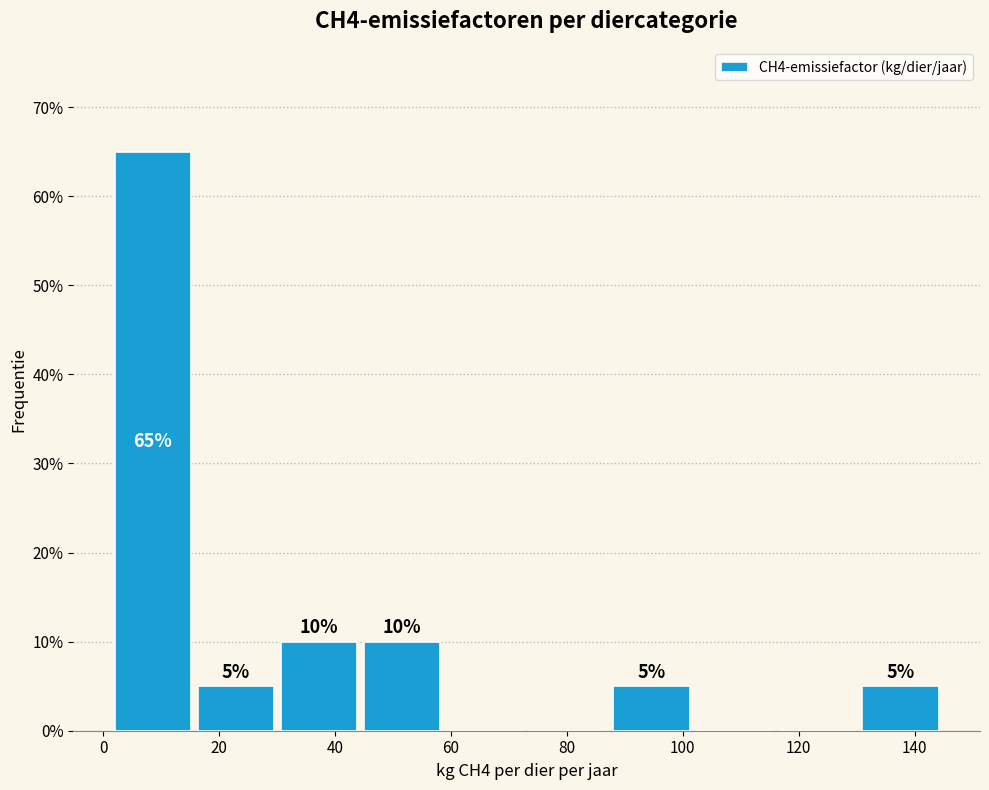

Over which range of the x-axis is the bar tallest?

2 to 16